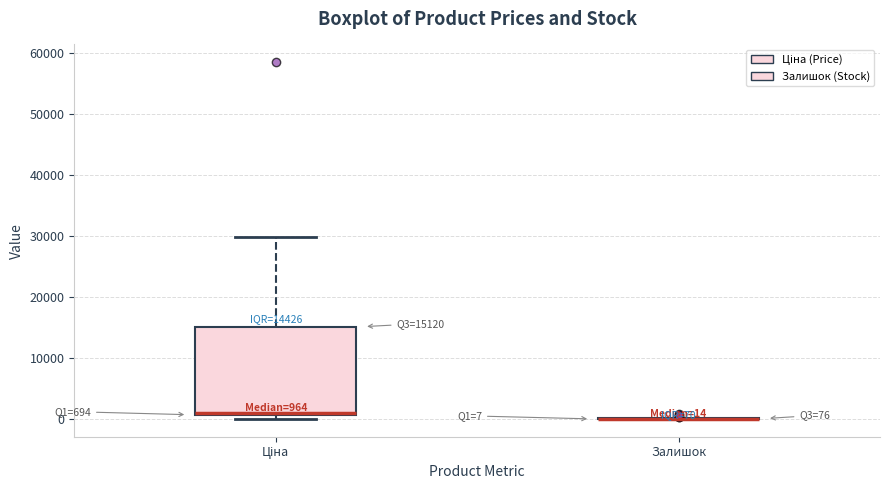

Comparing the boxes themselves (not the whiskers), which one is the tallest?

Ціна